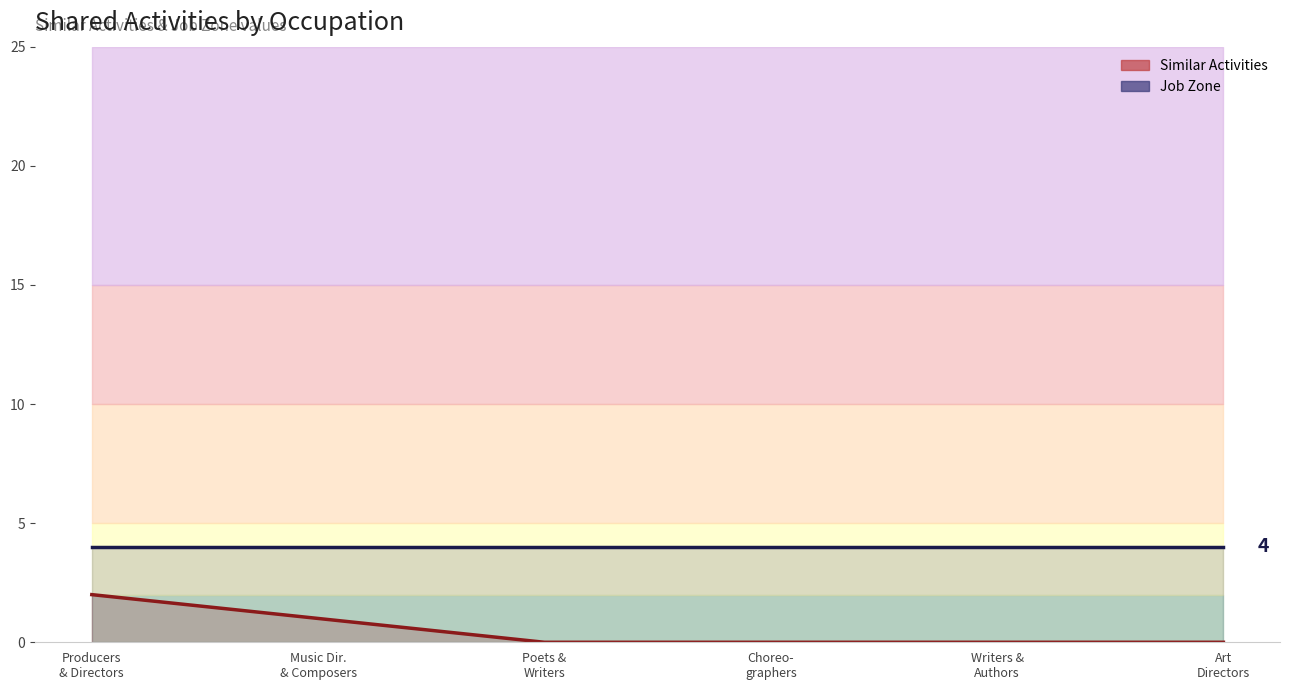

True or false: Job Zone has more than 2 points higher than both neighbors.

False